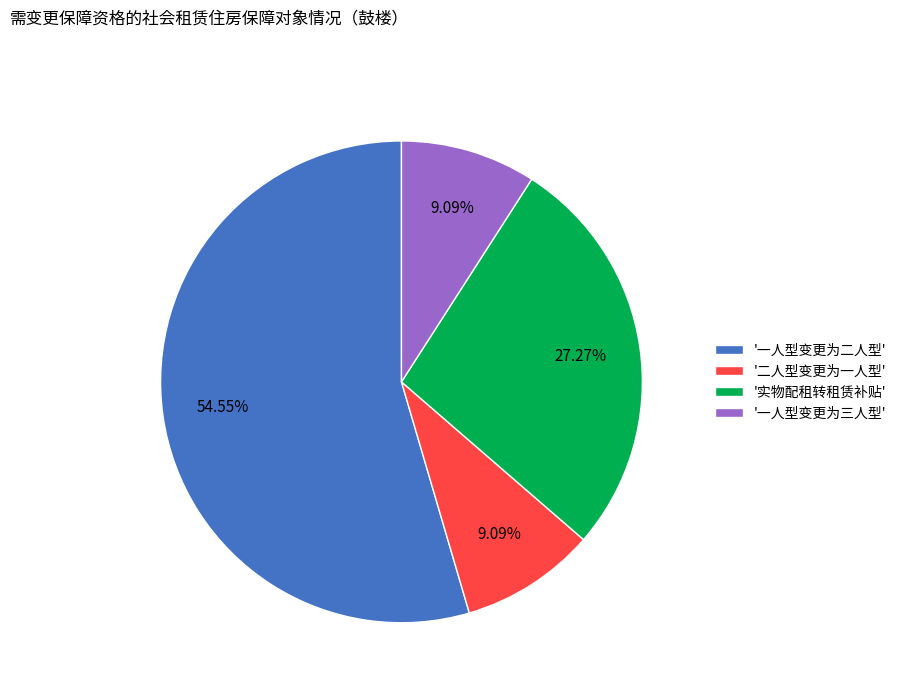

Approximately how many times larger is the value at '实物配租转租赁补贴' compared to '一人型变更为二人型'?

0.5